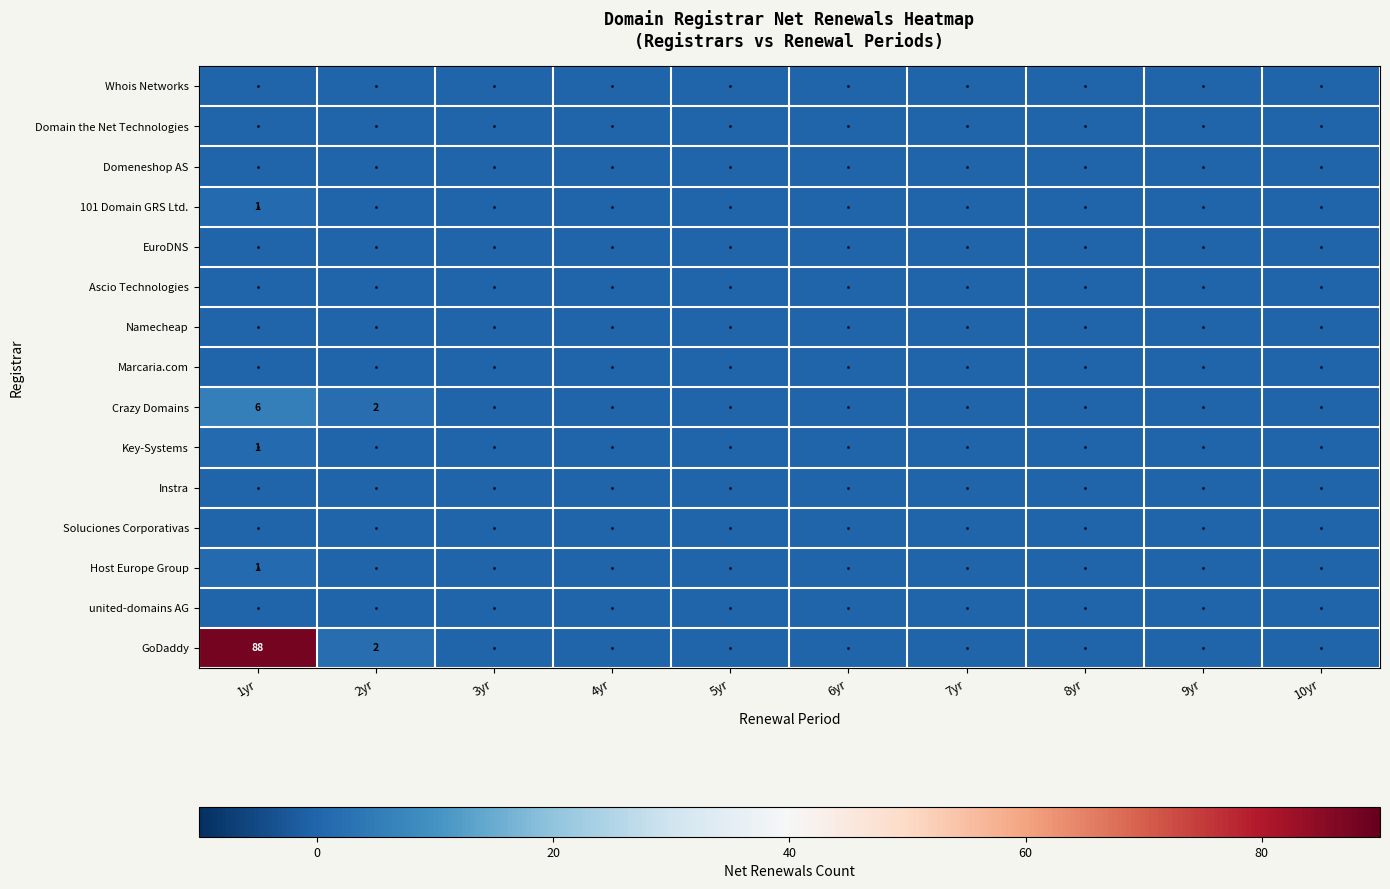

Which series has the largest total across all categories?

GoDaddy